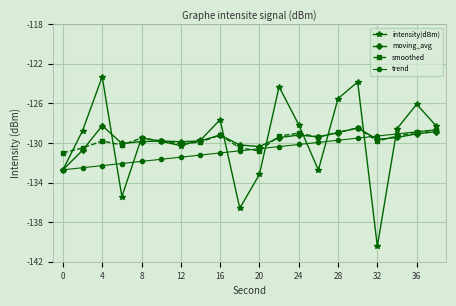

Which series has the widest spread of values?

intensity(dBm)